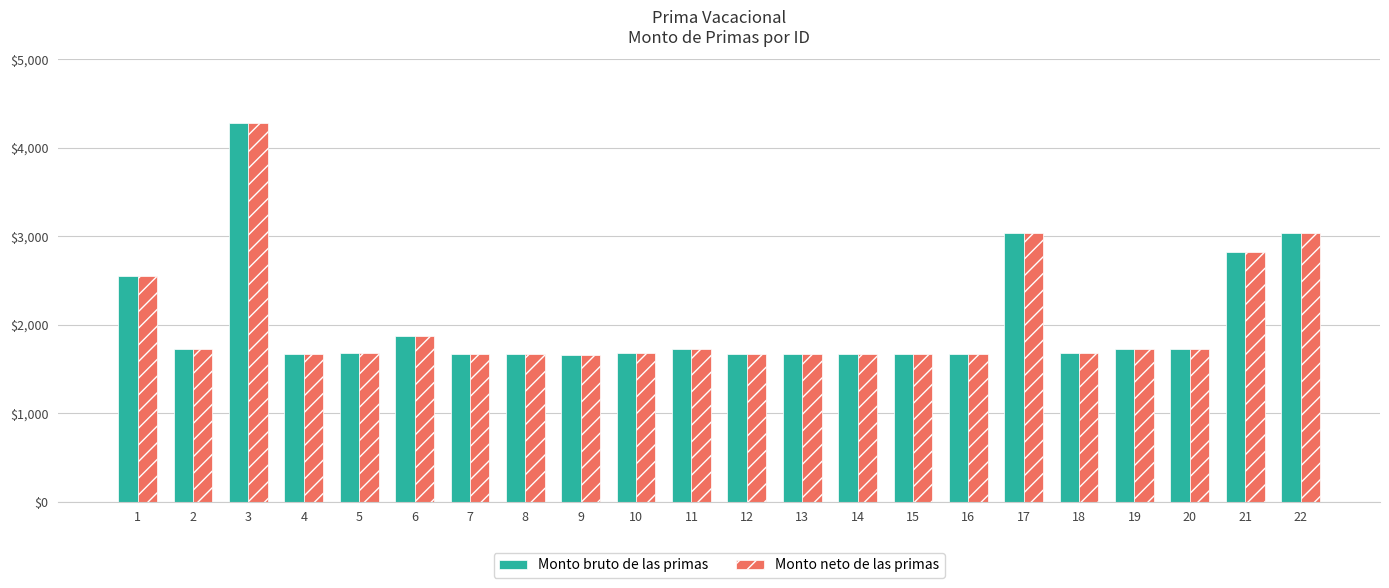

At which category is the sum across all series the highest?

3